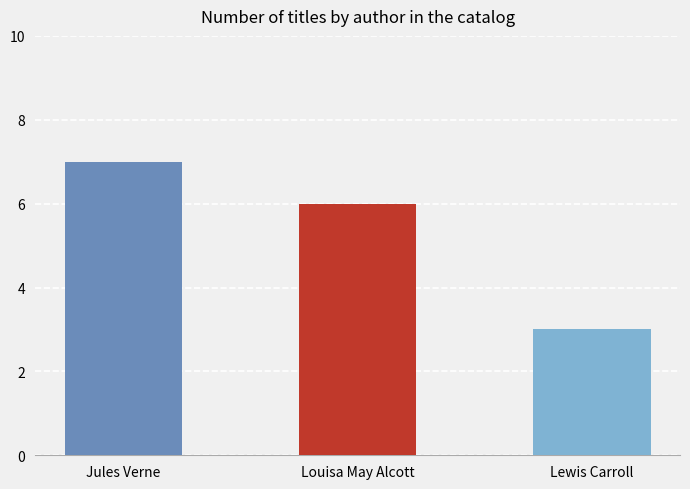

What is the difference between the values at Louisa May Alcott and Jules Verne?

1